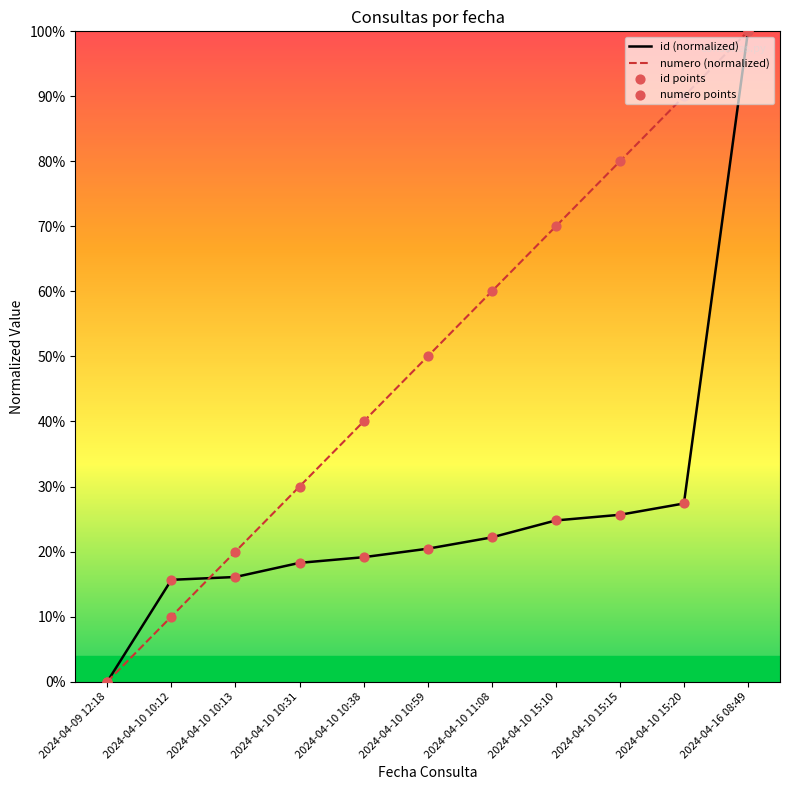

What are all the series names shown in the legend?

id (normalized), numero (normalized), id points, numero points